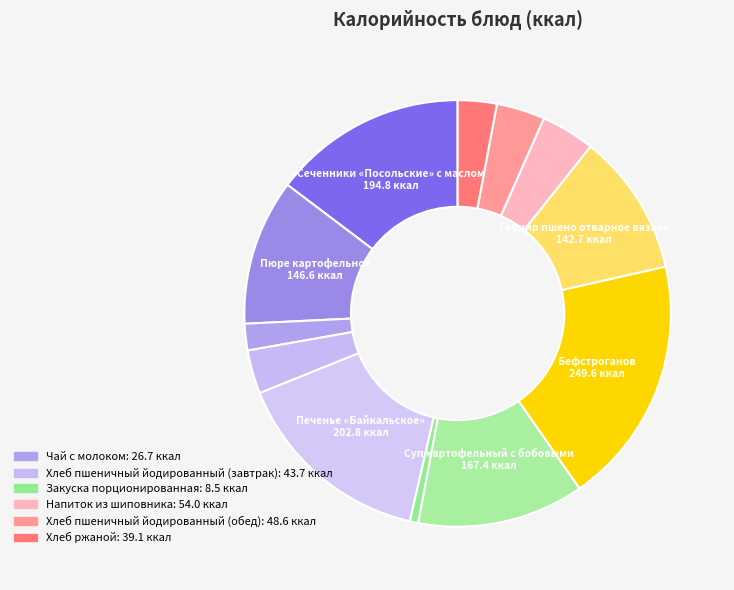

Which category has the smallest portion of the pie?

Закуска порционированная